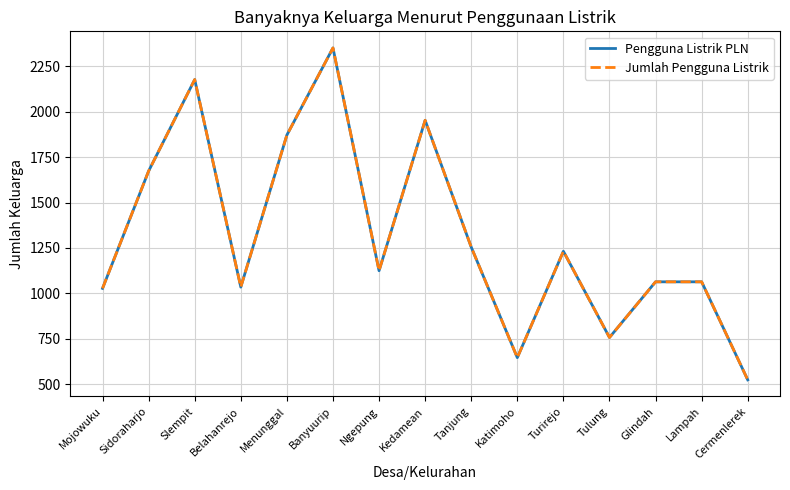

What are all the series names shown in the legend?

Pengguna Listrik PLN, Jumlah Pengguna Listrik